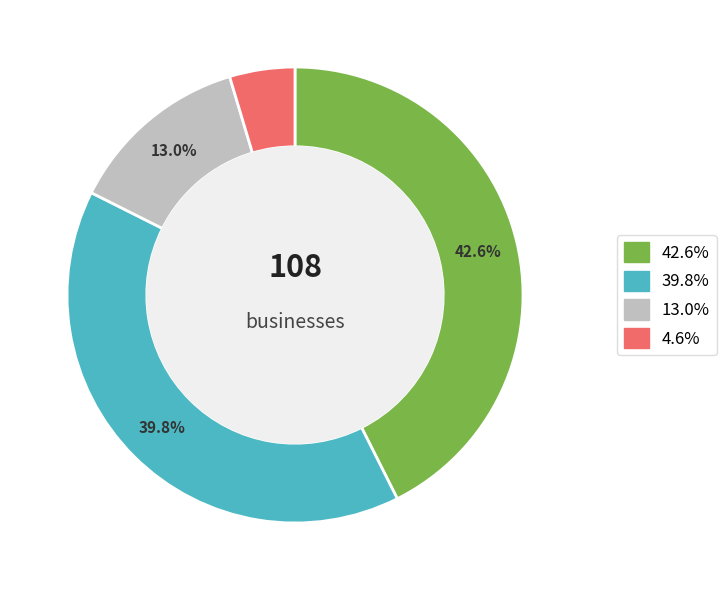

What percentage do 39.8% and 13.0% together represent?

52.8%